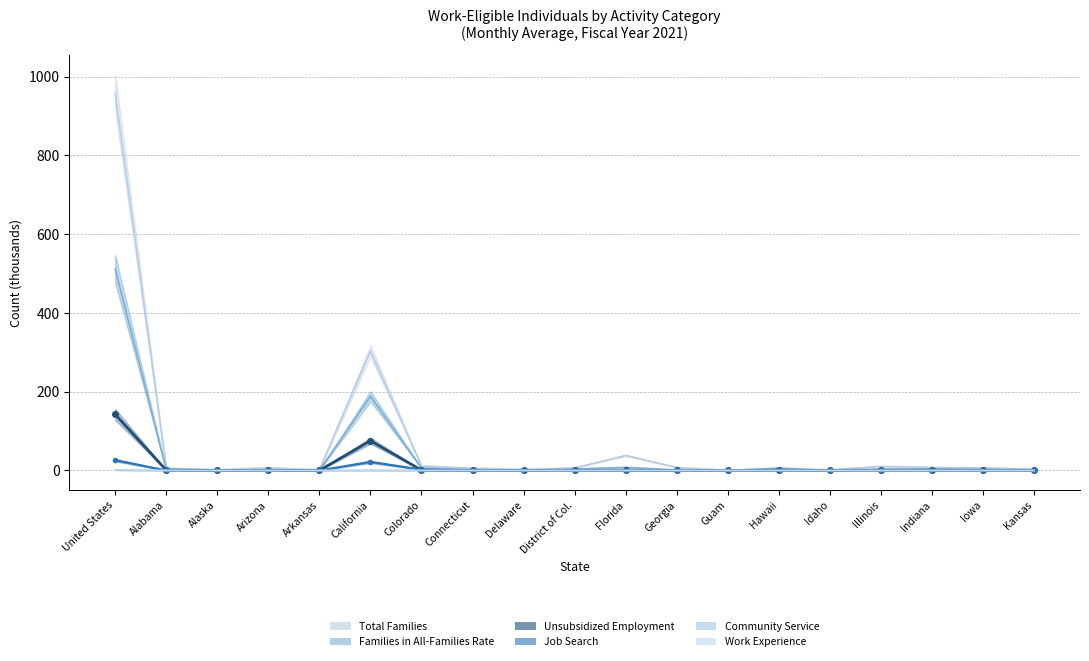

What are all the series names shown in the legend?

Unsubsidized Employment, Total Families, Families in All-Families Rate, Community Service, Job Search, Work Experience